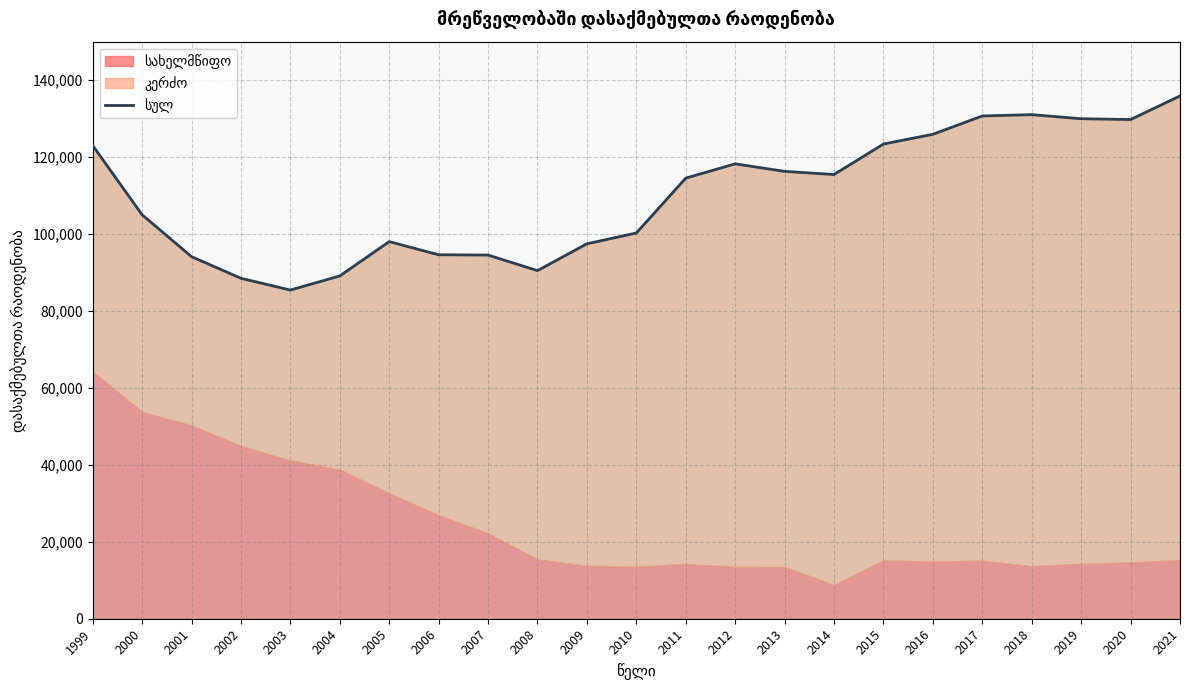

What is the ratio of the value at 1999 to the value at 2019?

0.9